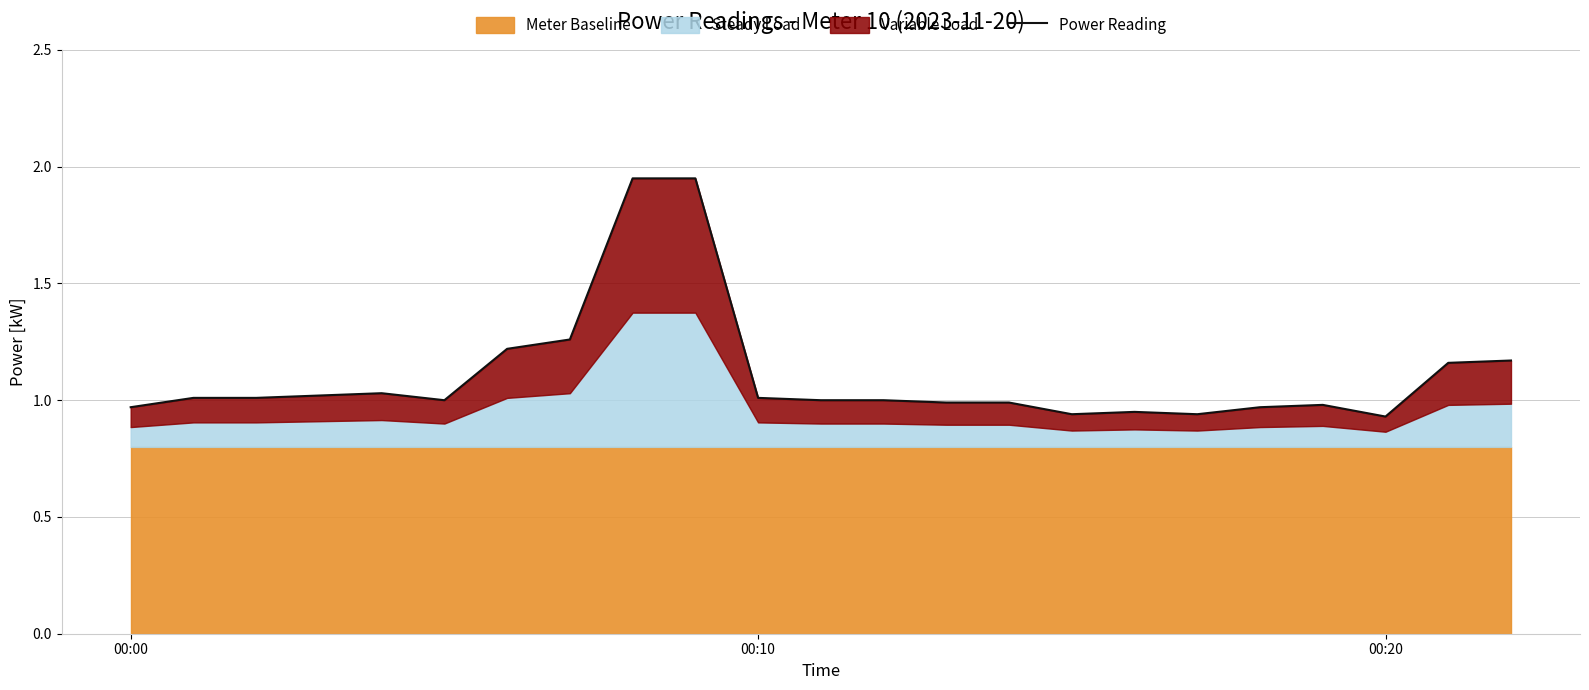

Reading left to right, extract all data points from this chart.

1.0	1.0	1.0	1.0	1.0	1.0	1.2	1.3	1.9	1.9	1.0	1.0	1.0	1.0	1.0	0.9	0.9	0.9	1.0	1.0	0.9	1.2	1.2